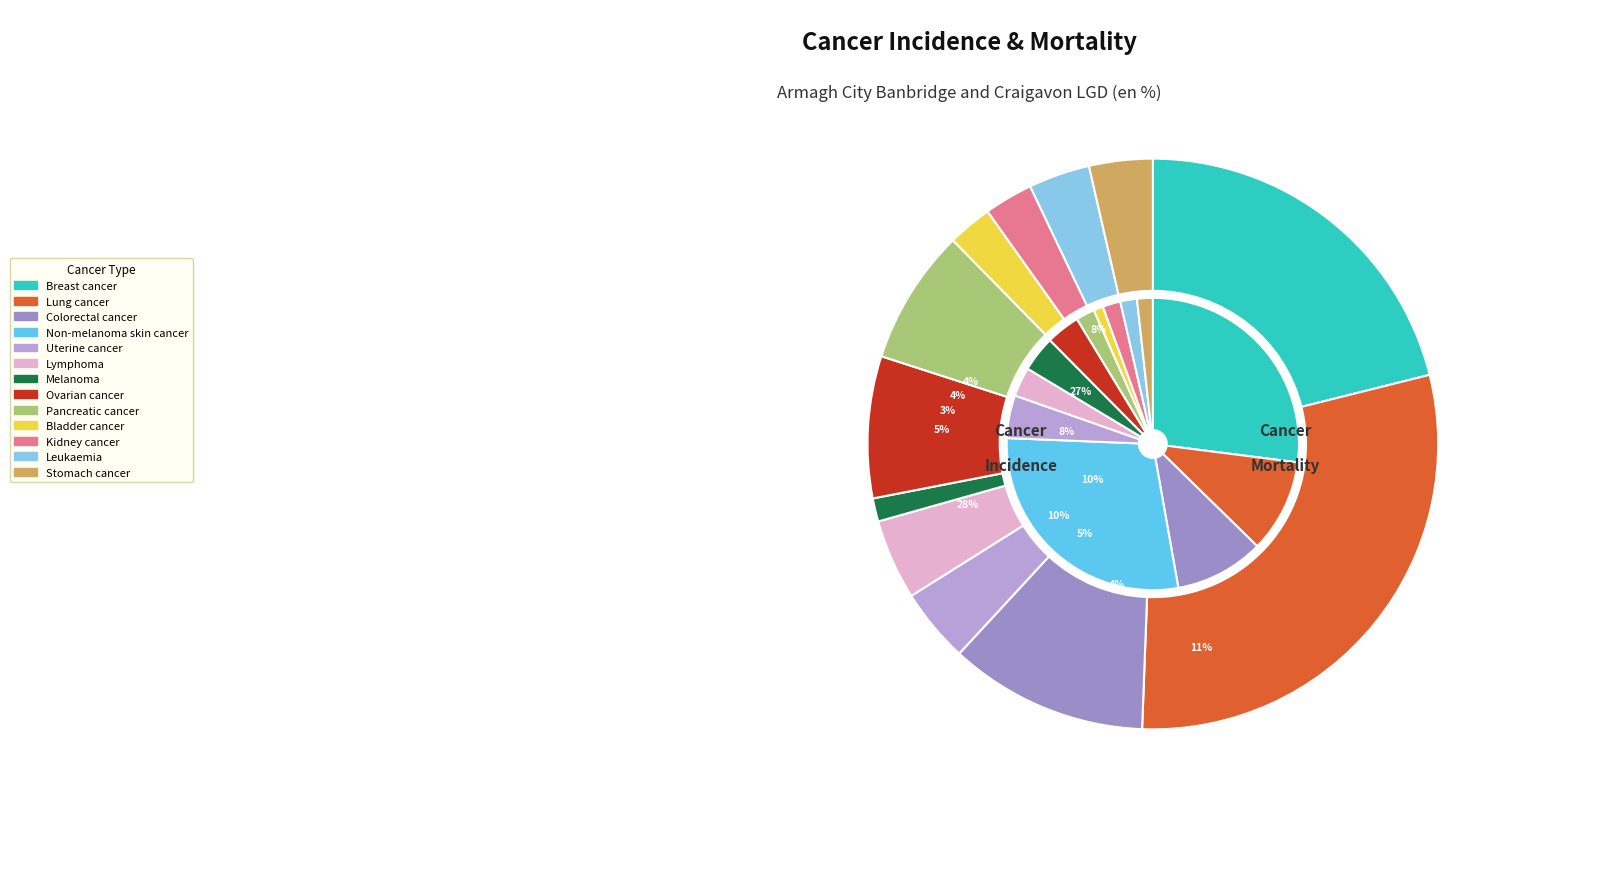

Between 11 and 5, which is larger?

5